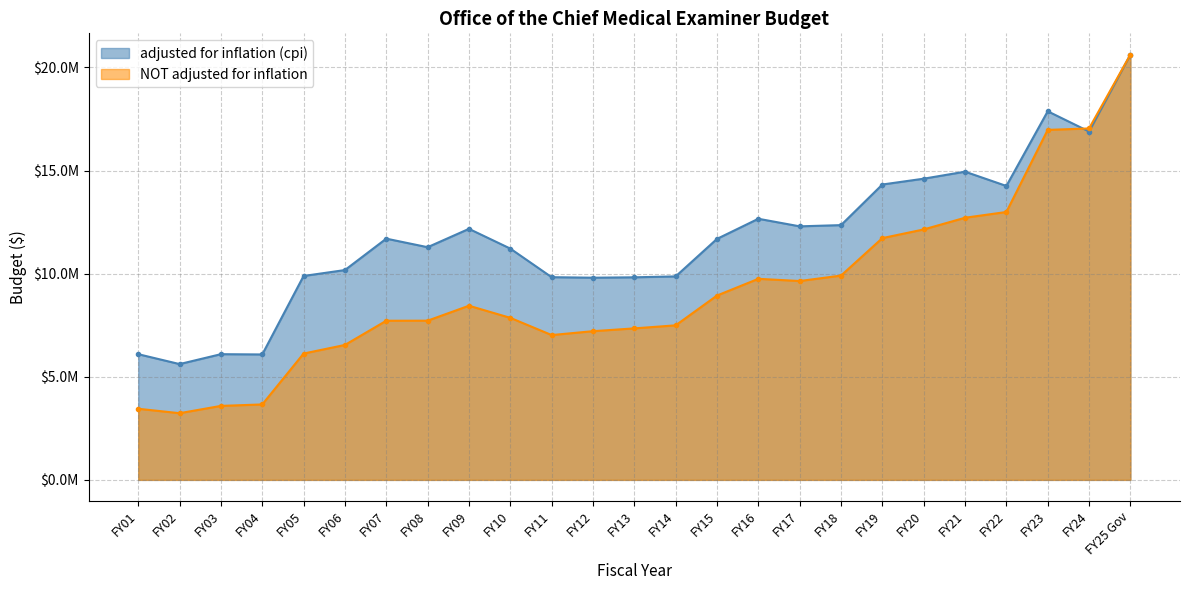

After their last crossing, which series has the higher values: NOT adjusted for inflation or adjusted for inflation (cpi)?

NOT adjusted for inflation